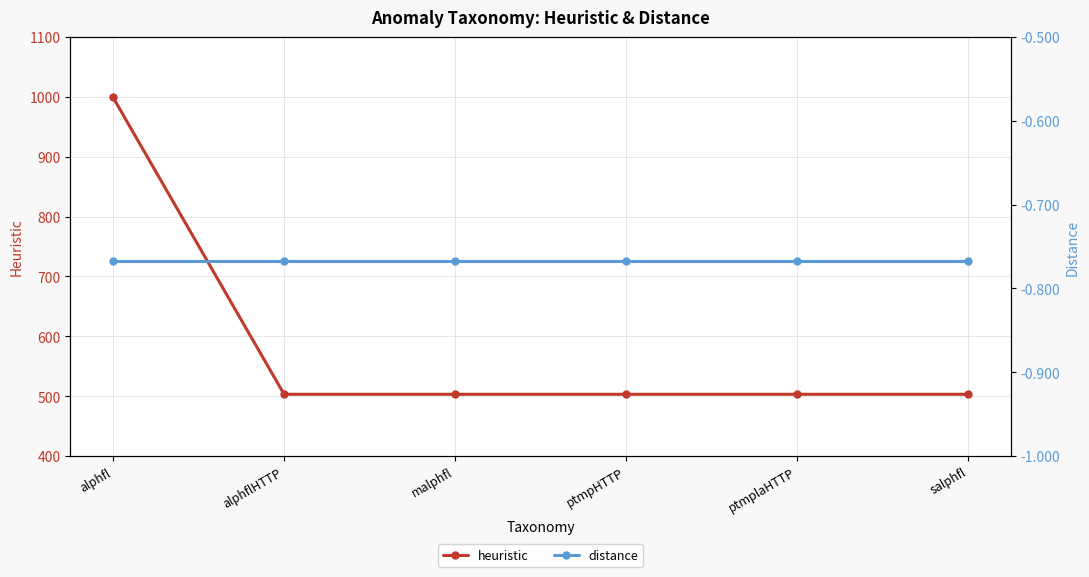

Reading left to right, transcribe all the data shown in this chart.

heuristic: 999.0	503.0	503.0	503.0	503.0	503.0
distance: -0.8	-0.8	-0.8	-0.8	-0.8	-0.8